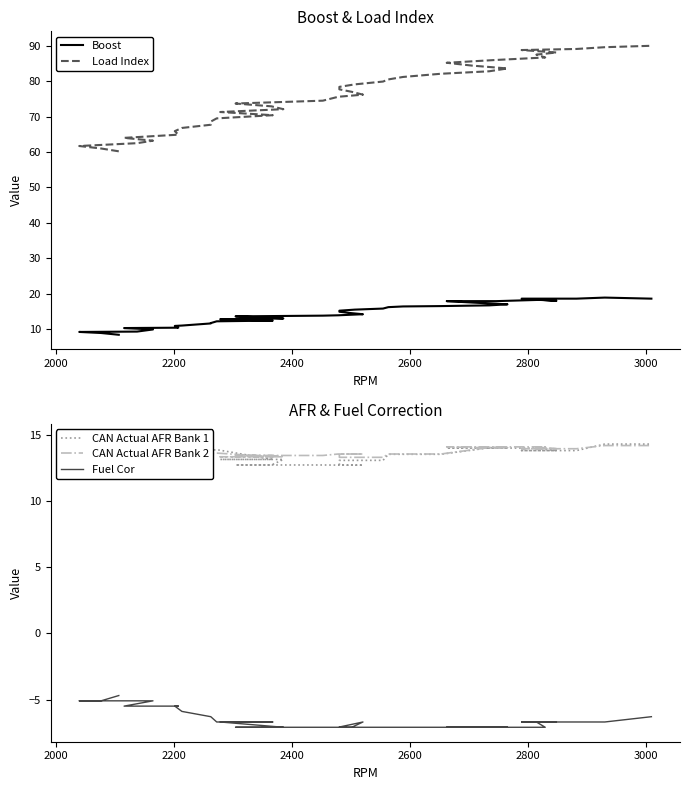

The value of Load Index at 33 is 123.5. True or false?

False